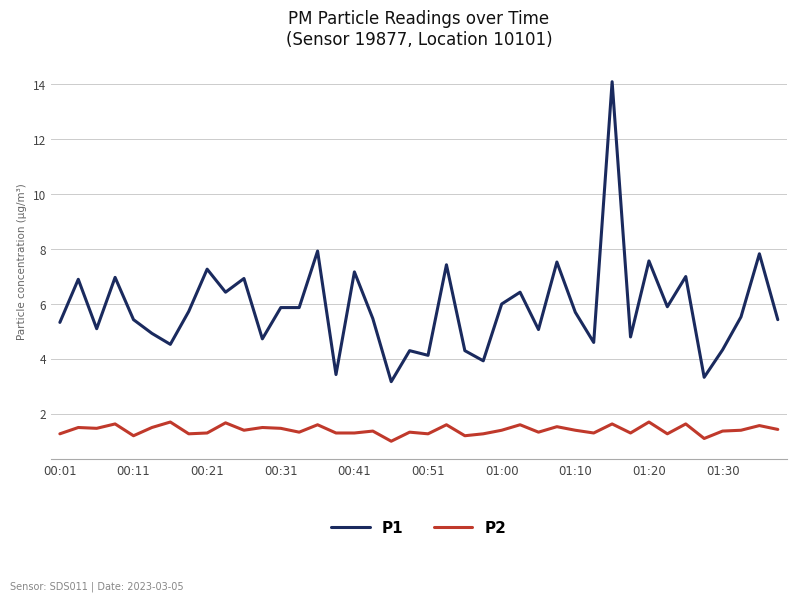

Which series has the widest spread of values?

P1